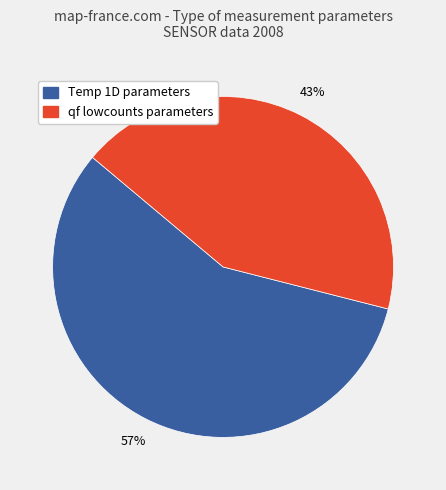

Is it true that Temp 1D parameters is 57% of the pie?

True